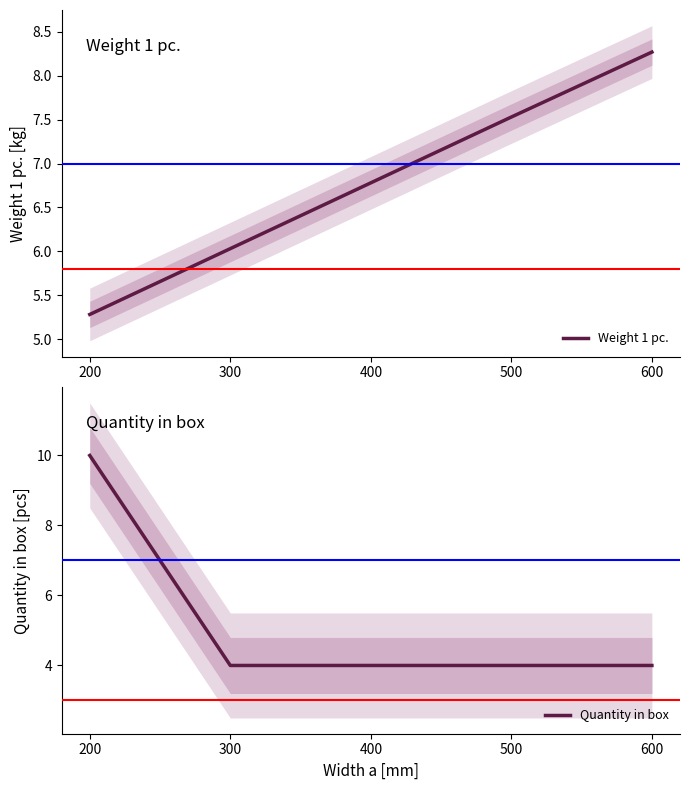

Count the number of data series in this chart.

2